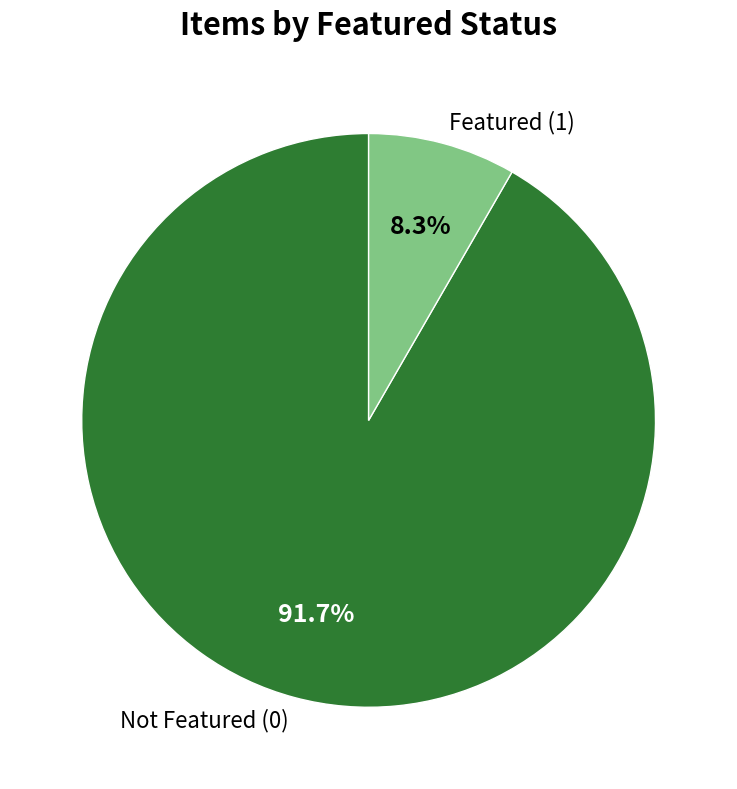

What is the smallest slice in the pie chart?

Featured (1)